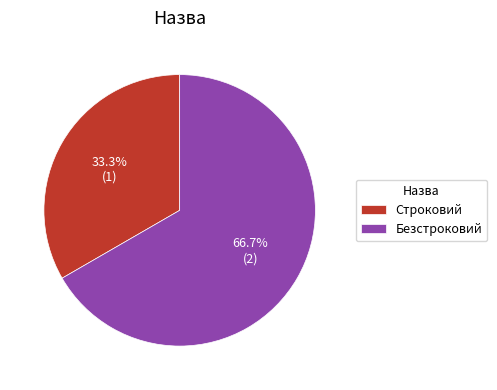

Does Безстроковий account for over 50% of the chart?

Yes